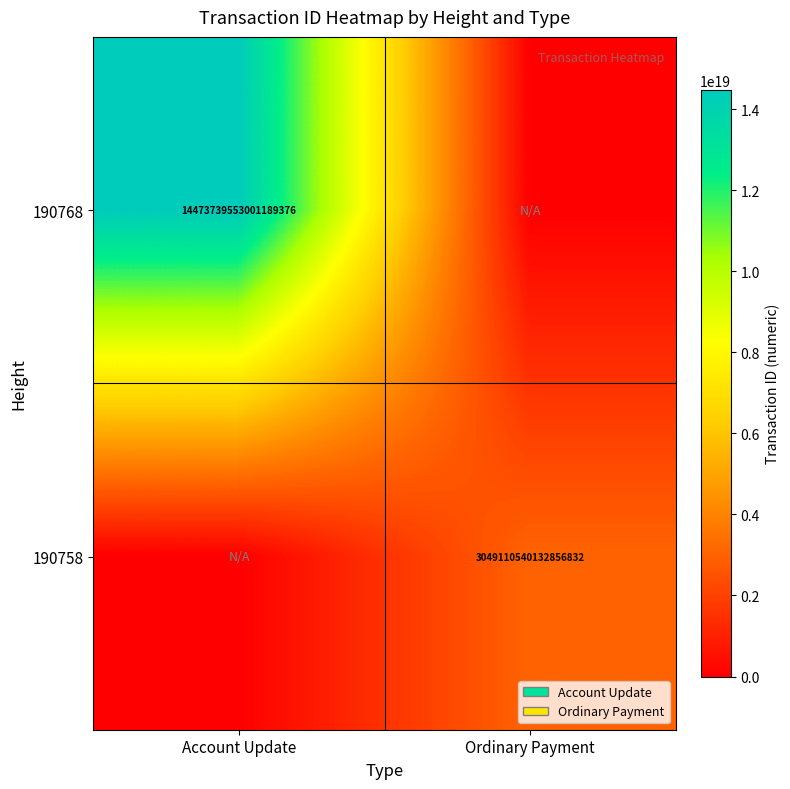

What is the total value across all series at Ordinary Payment?

3049110540132856832